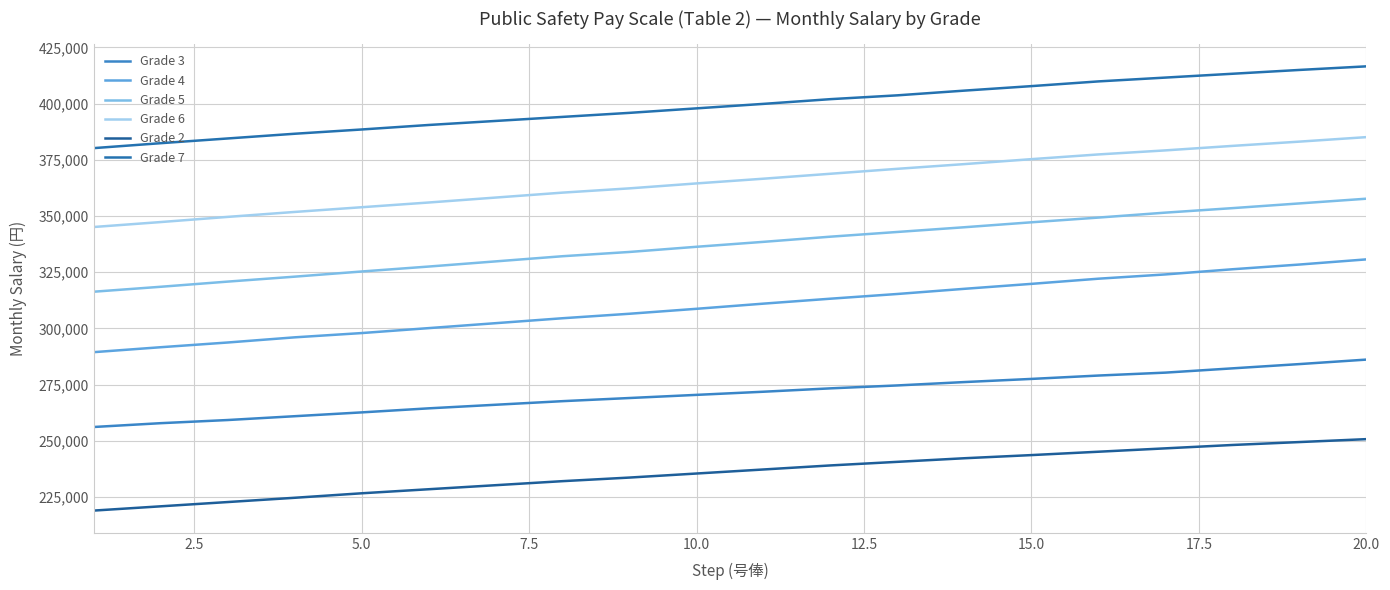

Reading left to right, what are all the values shown in this chart?

Grade 3: 256100	257800	259200	260900	262600	264400	266000	267600	269000	270400	271800	273300	274600	276100	277500	279000	280300	282200	284100	286100
Grade 4: 289400	291600	293700	296000	297900	300100	302300	304500	306500	308700	311000	313200	315300	317600	319800	322100	324000	326300	328400	330700
Grade 5: 316300	318500	320800	323000	325300	327500	329800	332100	334000	336300	338500	340800	342900	345000	347200	349300	351500	353500	355600	357700
Grade 6: 345100	347300	349600	351800	353900	356000	358200	360400	362300	364500	366600	368800	371000	373100	375300	377400	379200	381200	383100	385100
Grade 2: 218900	220800	222700	224600	226600	228400	230200	232000	233600	235400	237200	239000	240600	242200	243600	245100	246600	248100	249400	250700
Grade 7: 380200	382400	384500	386600	388500	390500	392300	394100	395900	397900	399900	402000	403700	405800	407800	409900	411600	413300	415000	416600